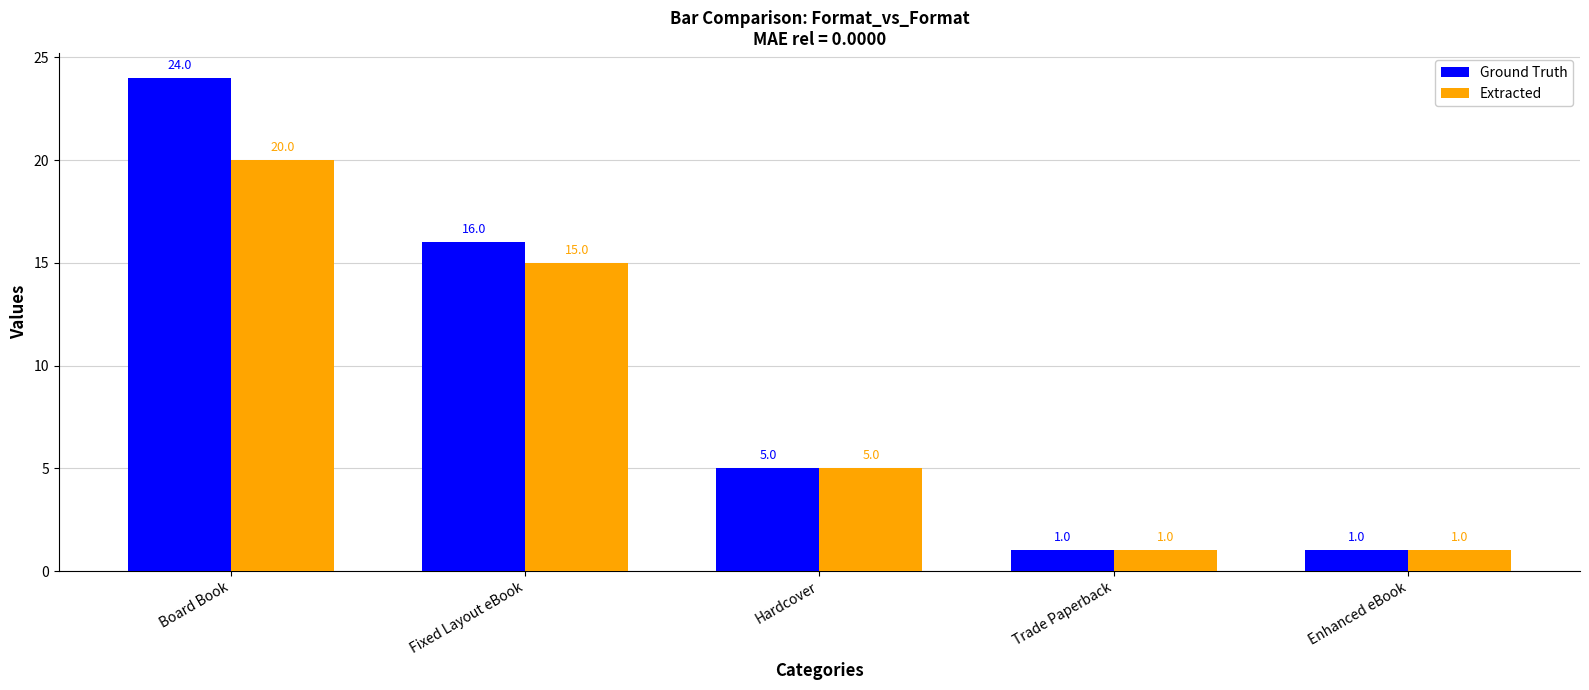

Does the chart contain stacked bars?

No